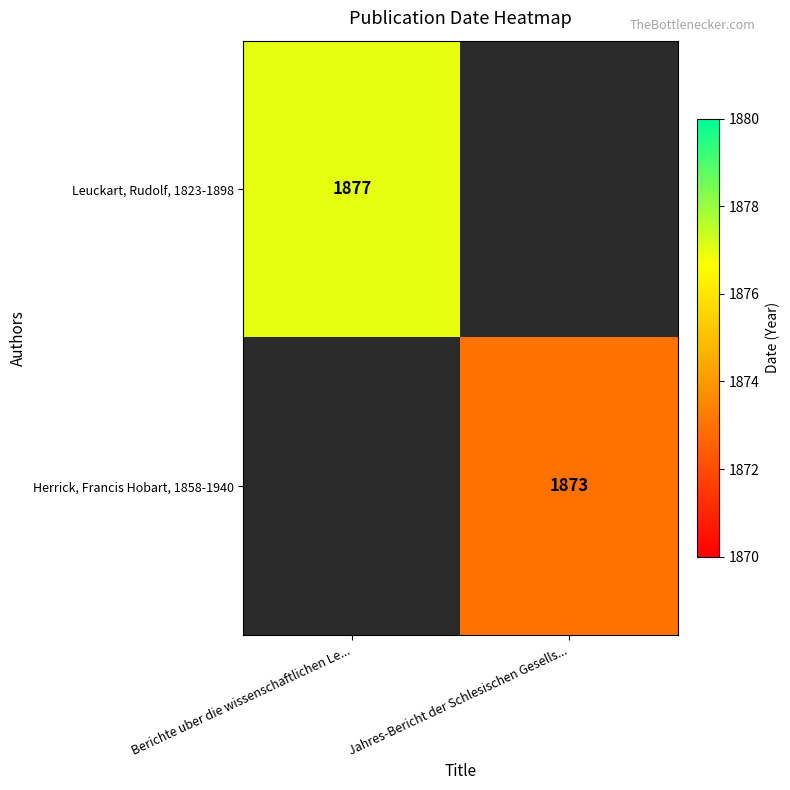

At how many categories does at least one series exceed 1874?

1